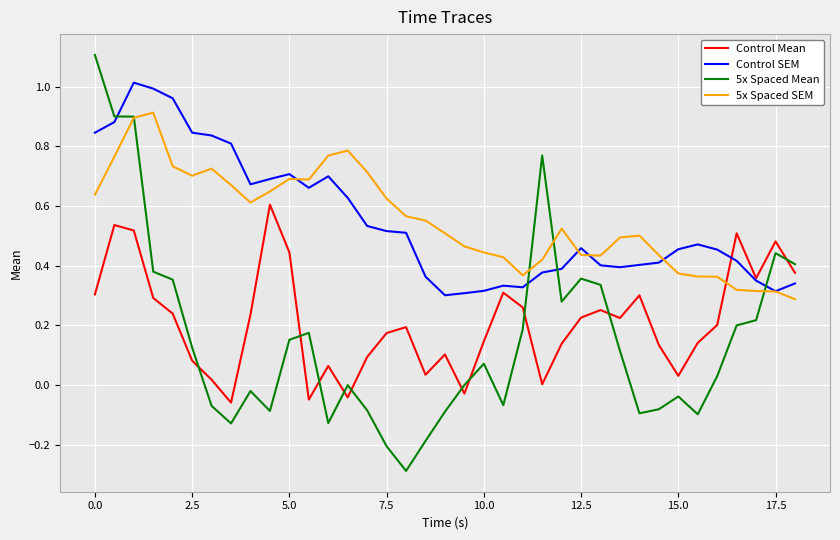

Which series has the largest range (max minus min)?

5x Spaced Mean